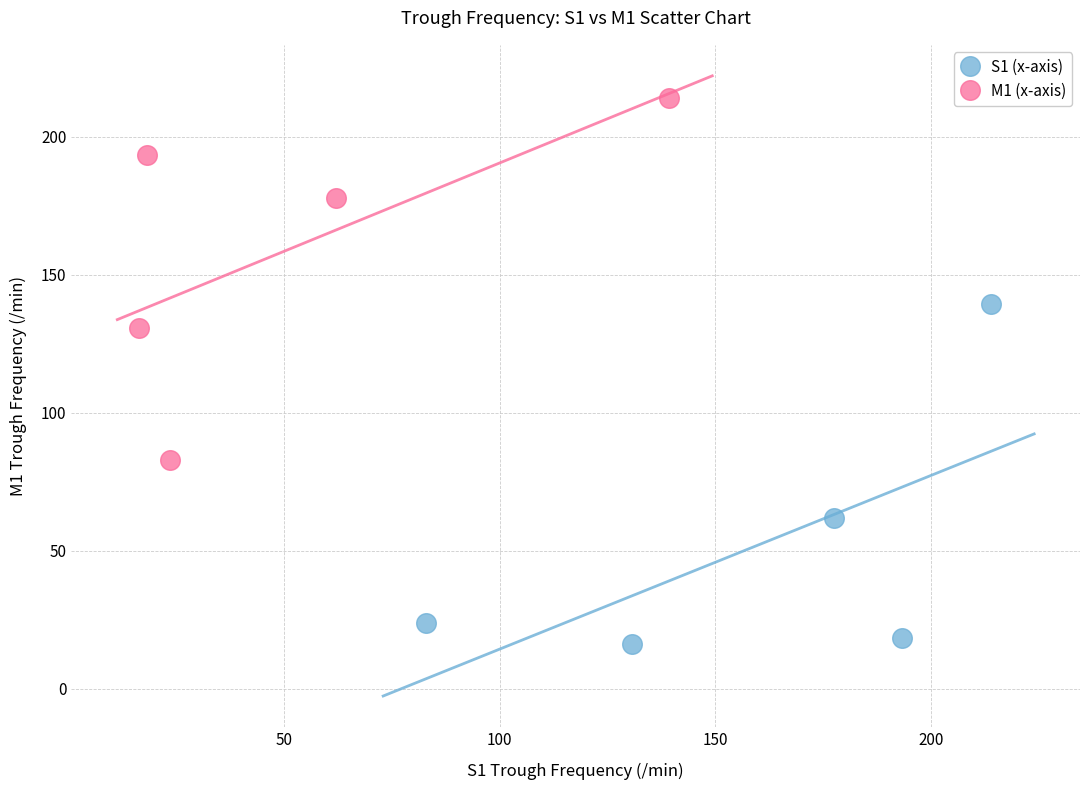

Which series reaches the maximum Y coordinate?

M1 (x-axis)